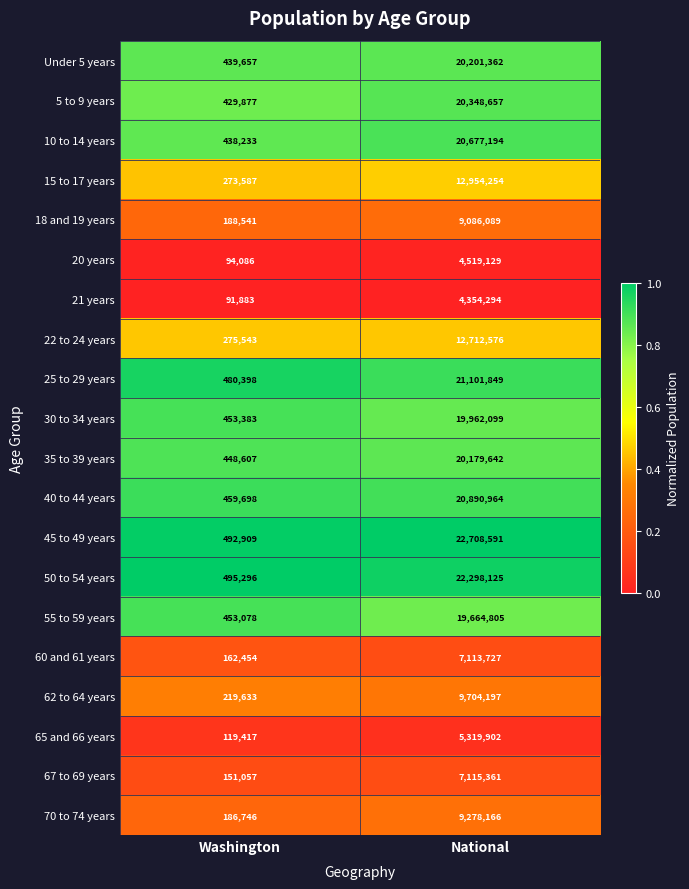

Rank the series at Washington from lowest to highest value.

21 years, 20 years, 65 and 66 years, 67 to 69 years, 60 and 61 years, 70 to 74 years, 18 and 19 years, 62 to 64 years, 15 to 17 years, 22 to 24 years, 5 to 9 years, 10 to 14 years, Under 5 years, 35 to 39 years, 55 to 59 years, 30 to 34 years, 40 to 44 years, 25 to 29 years, 45 to 49 years, 50 to 54 years